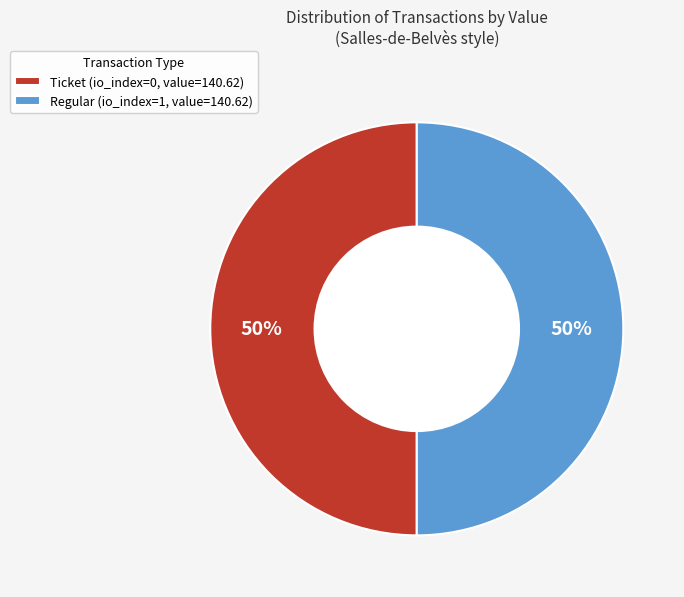

To the nearest percent, what is the combined percentage of Ticket (io_index=0, value=140.62) and Regular (io_index=1, value=140.62)?

100%